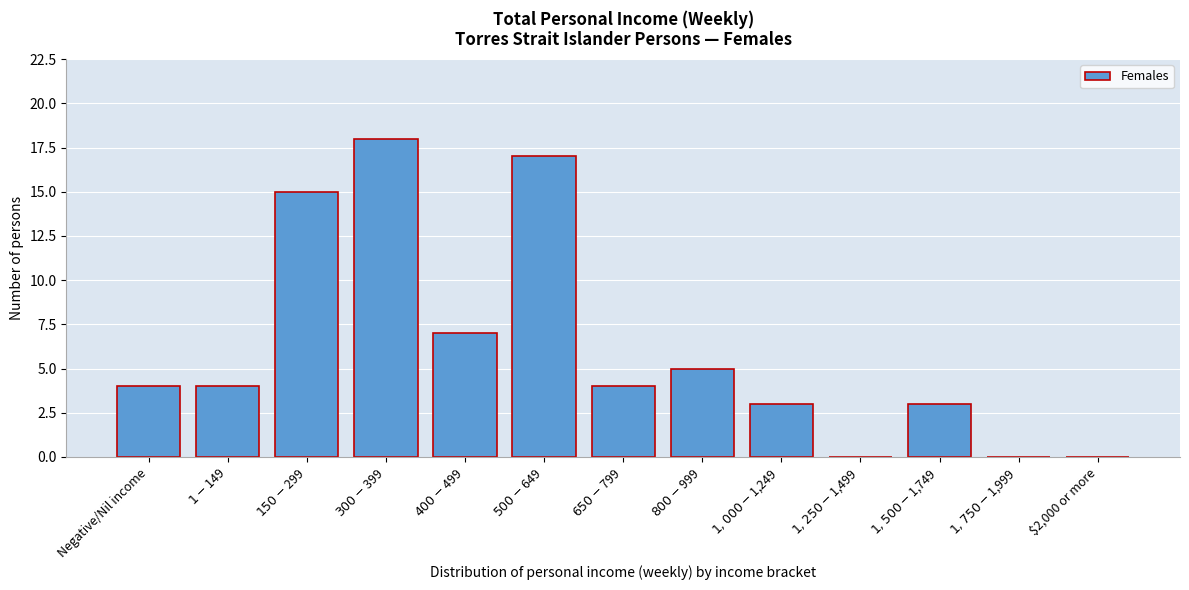

What is the maximum value shown in the chart?

18